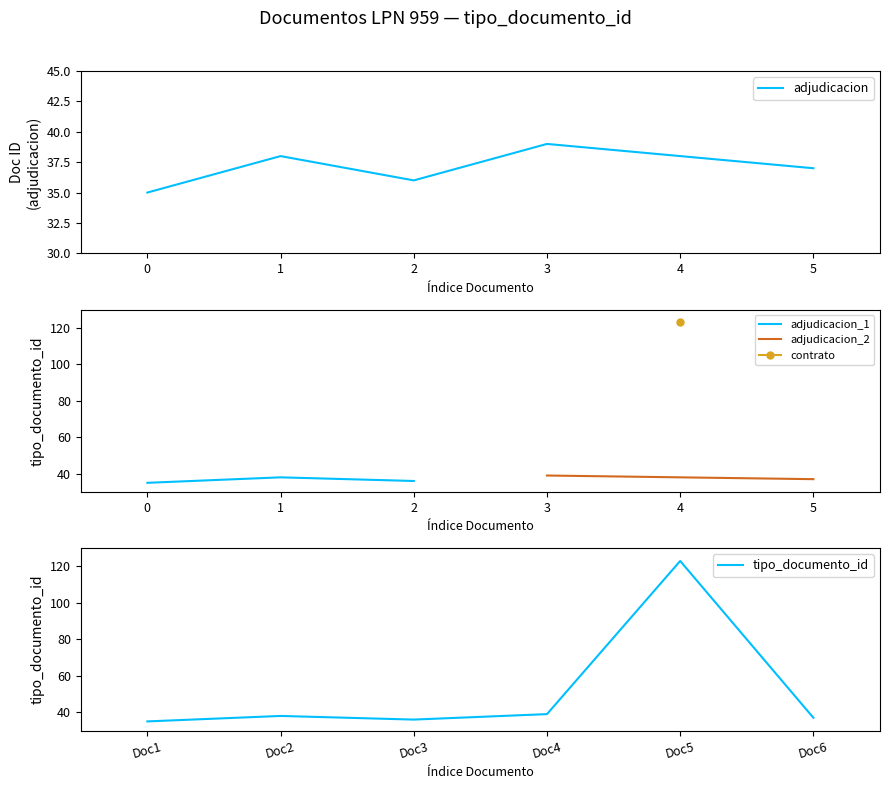

How many points are higher than both their immediate neighbors (excluding endpoints)?

2